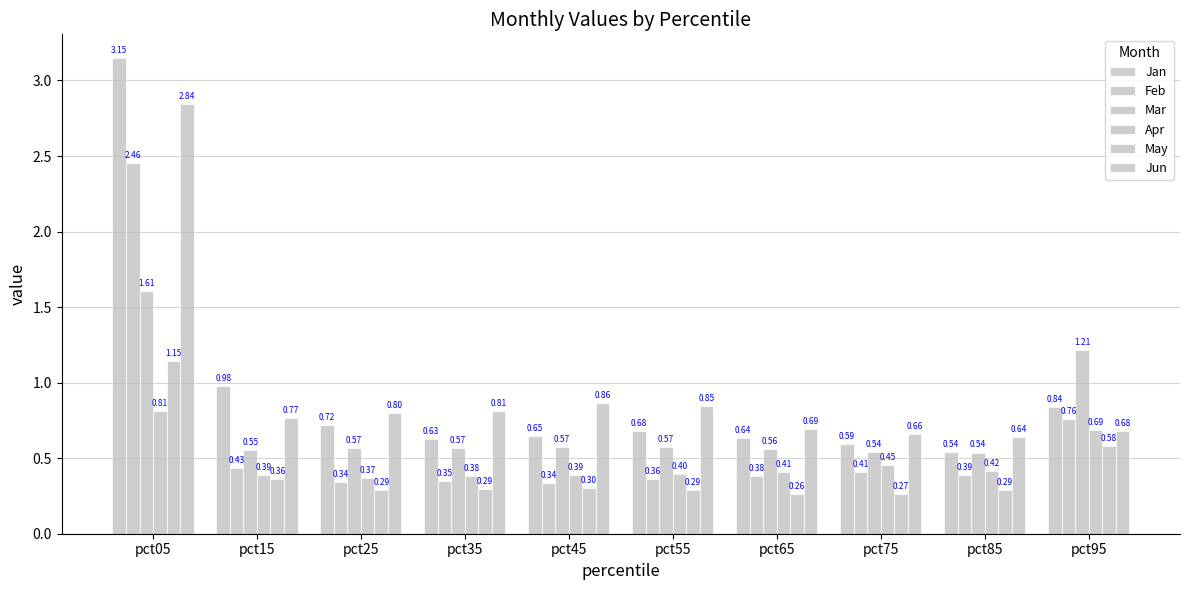

How many May values are between 0 and 1?

9